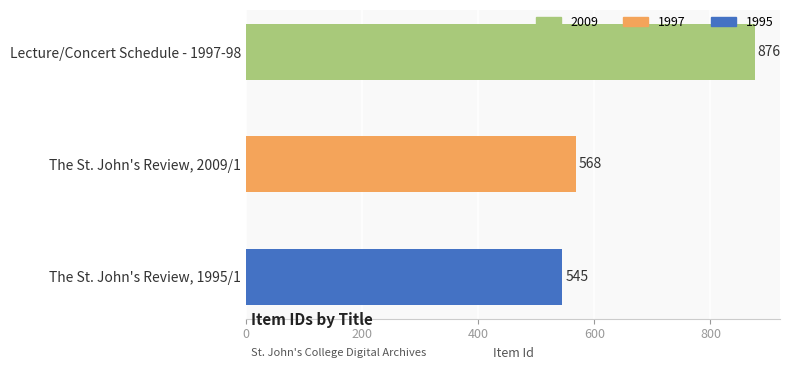

Are the bars horizontal?

Yes